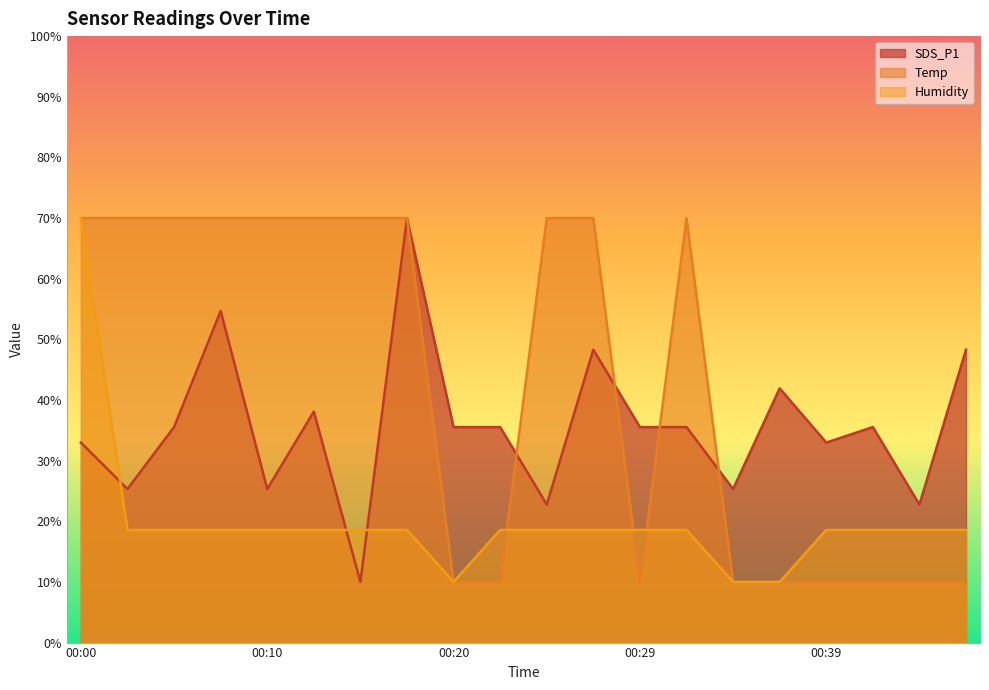

Where do SDS_P1 and Temp first cross each other?

00:22 and 00:24